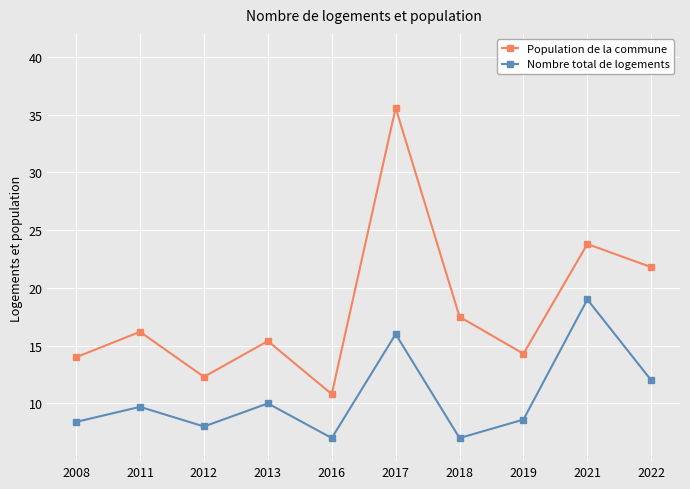

Which series has the largest total across all categories?

Population de la commune